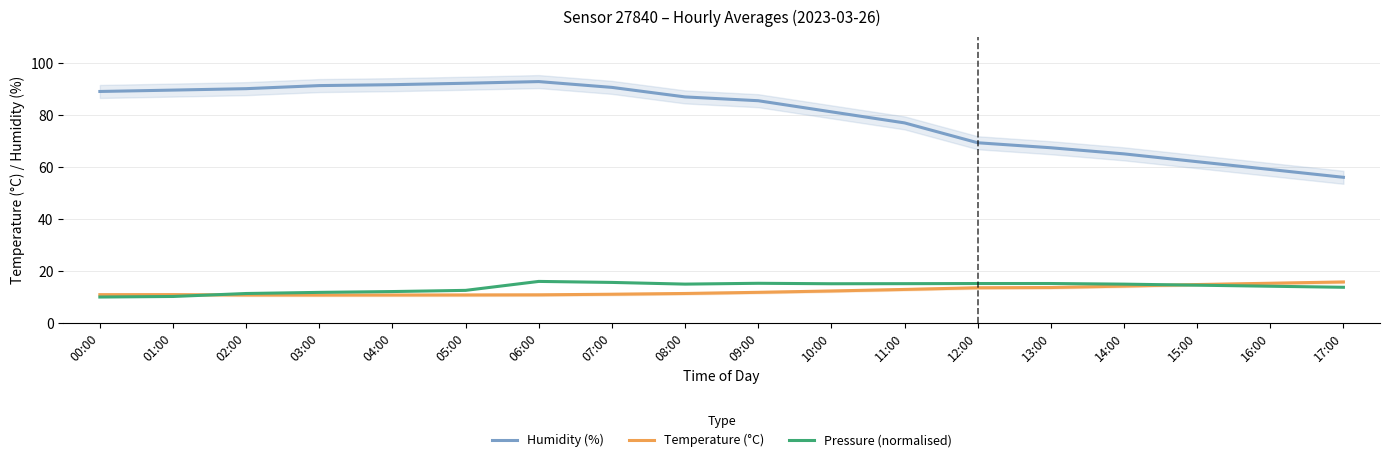

True or false: Temperature (°C) has more than 0 points higher than both neighbors.

True